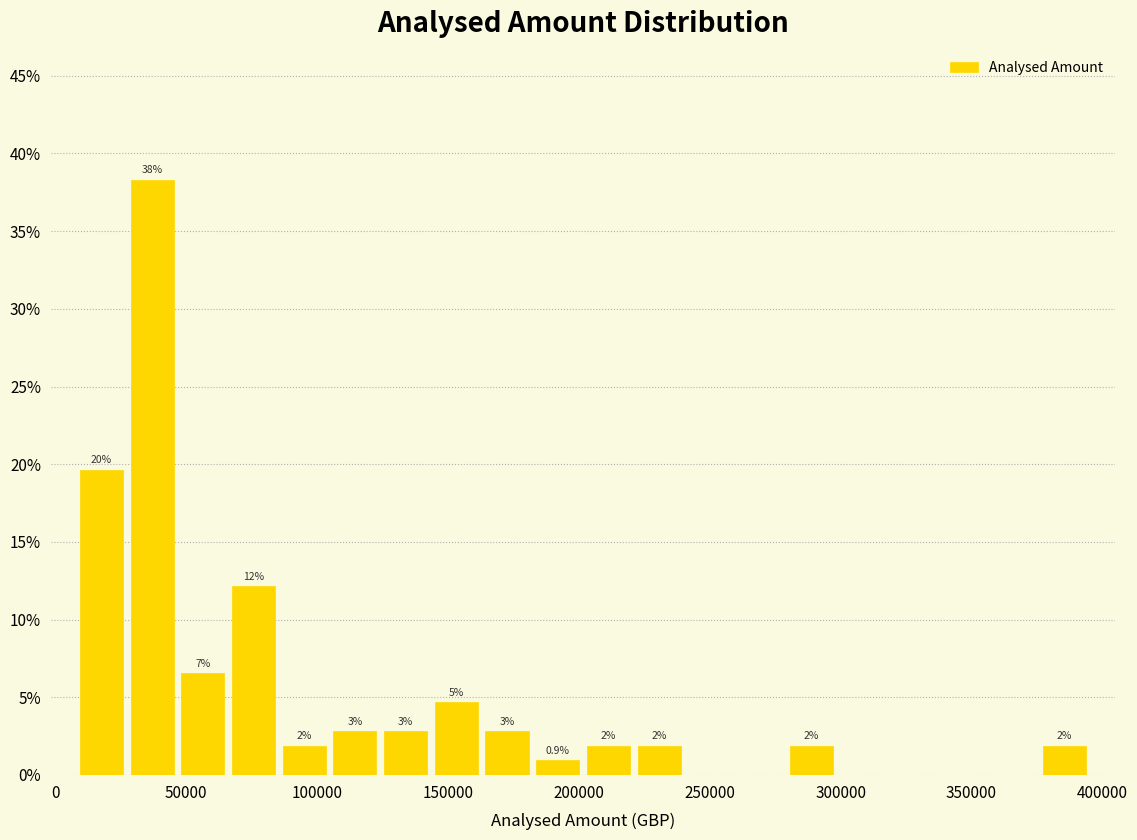

Read against the x-axis, roughly where is the centre of the tallest bar?

35000